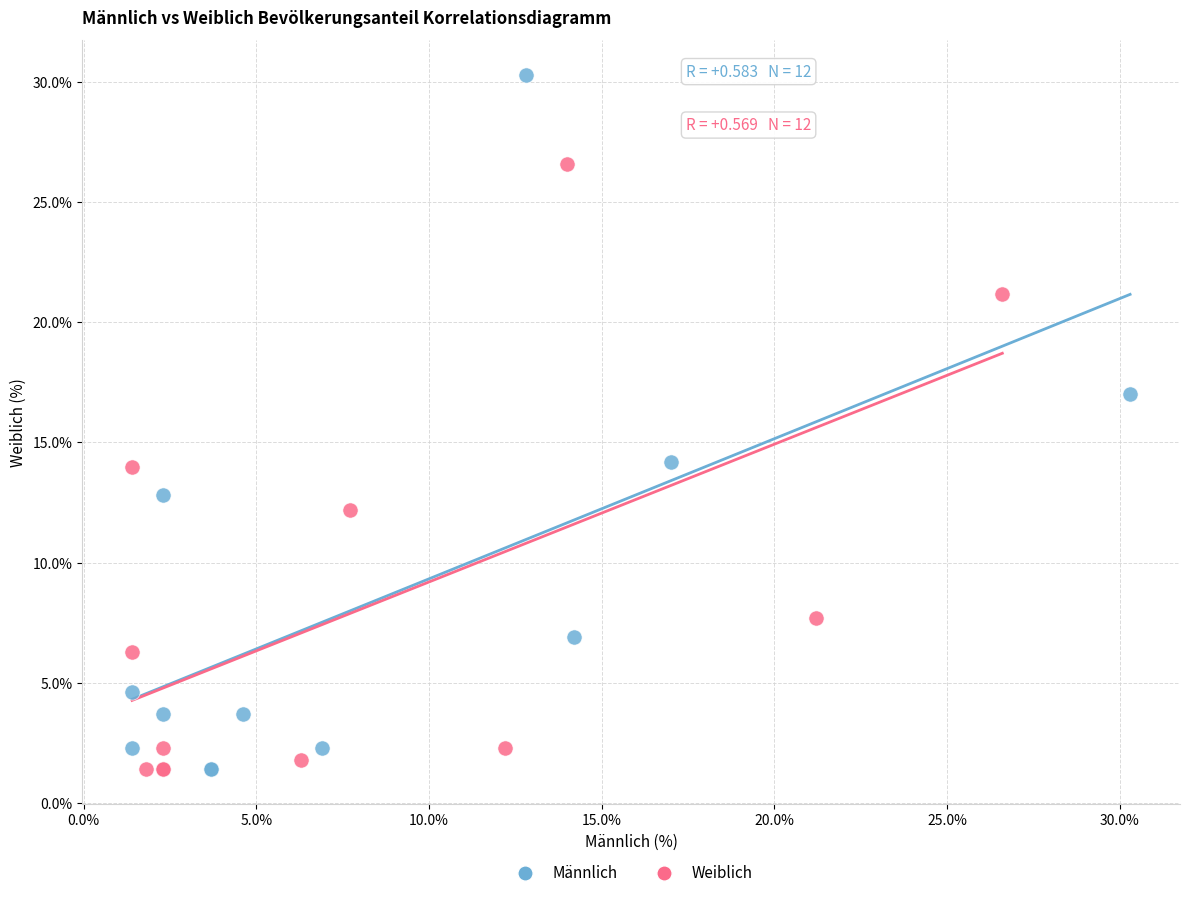

Which series reaches the maximum Y coordinate?

Männlich